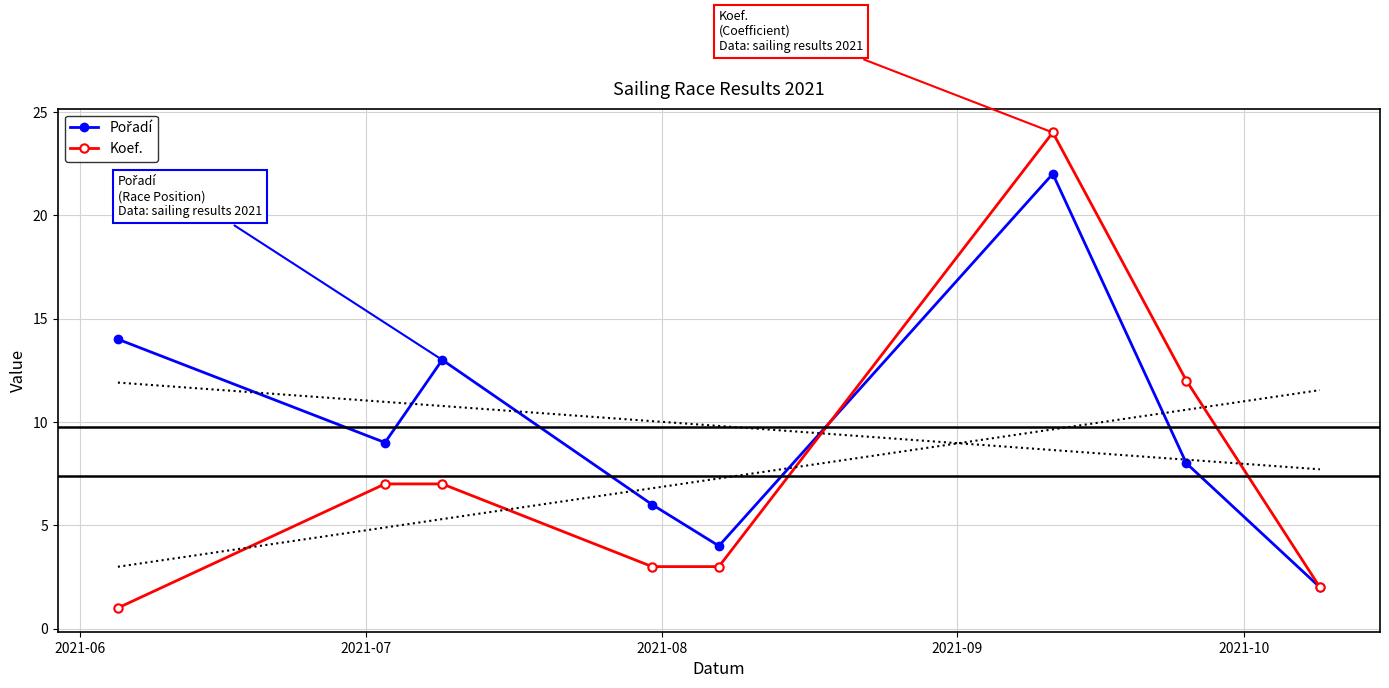

The Pořadí series shows 4 at 2021-06. True or false?

False